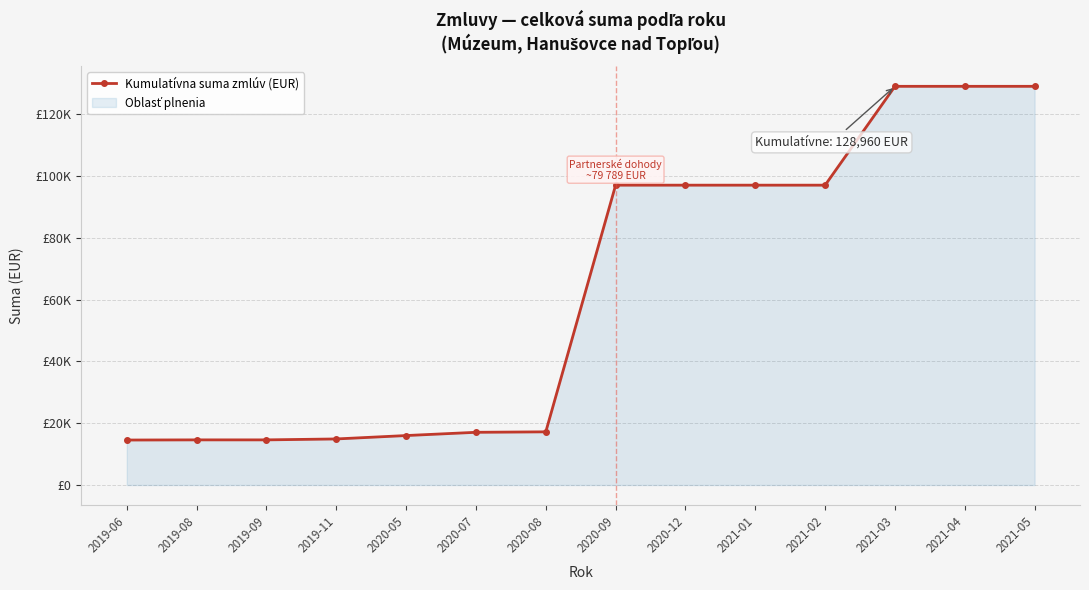

List the labels in order of value, smallest first.

2019-06, 2019-08, 2019-09, 2019-11, 2020-05, 2020-07, 2020-08, 2020-09, 2020-12, 2021-01, 2021-02, 2021-03, 2021-04, 2021-05